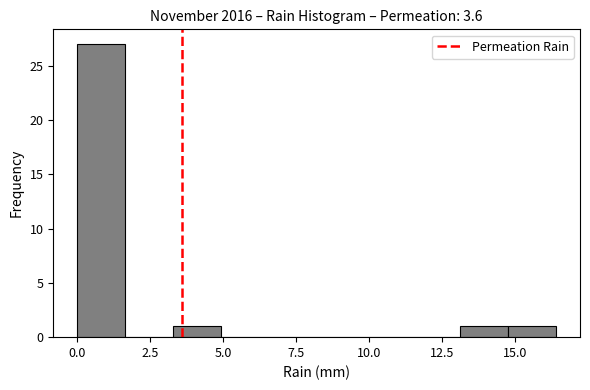

Read against the x-axis, roughly where is the centre of the tallest bar?

1.0